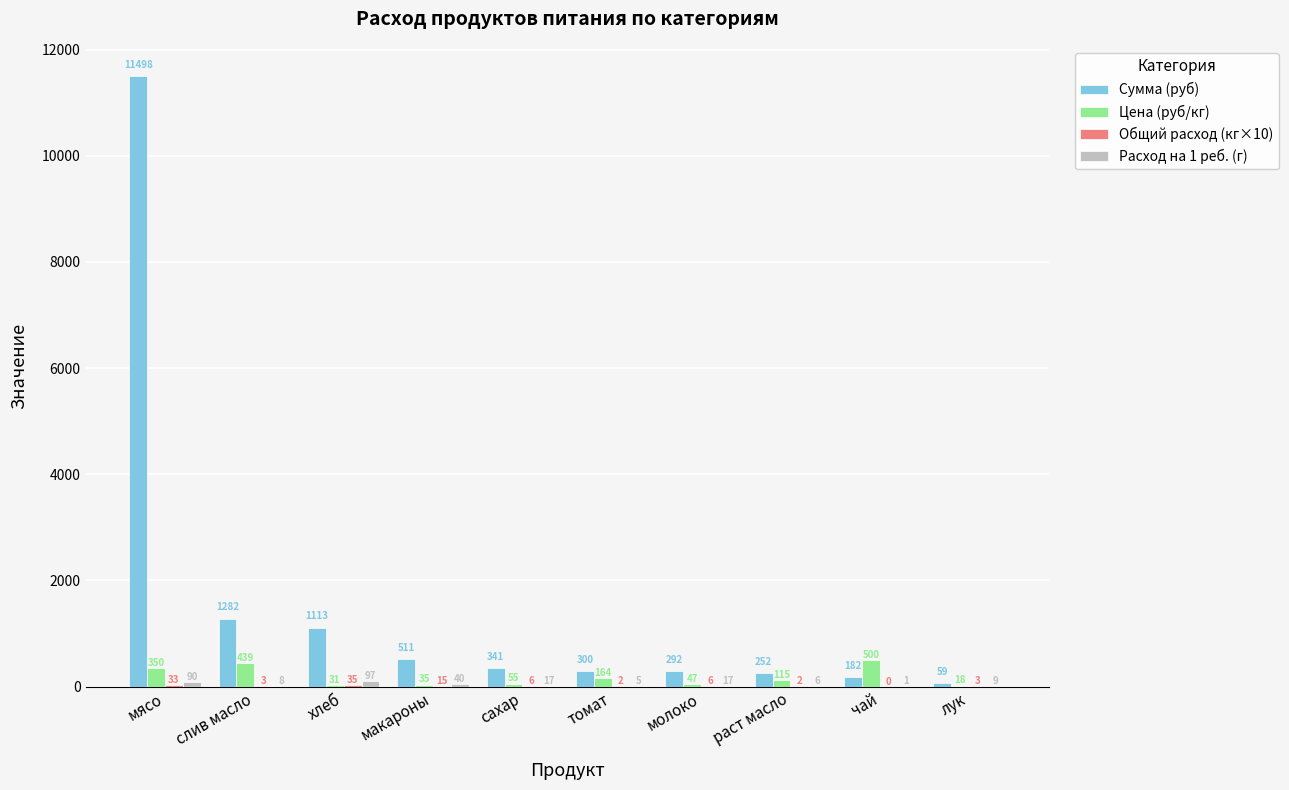

Count the number of data series in this chart.

4